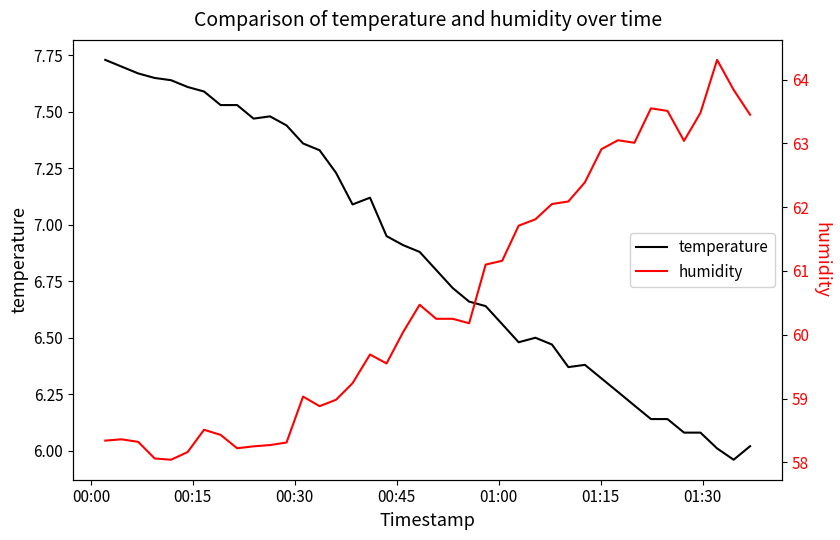

What is the lowest value of the humidity series?

58.0